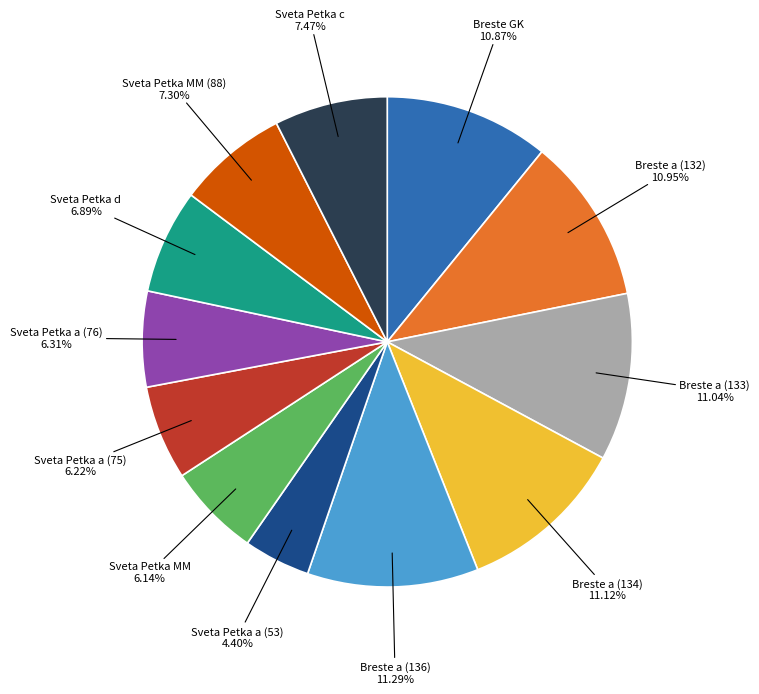

Count the number of slices in the pie.

12